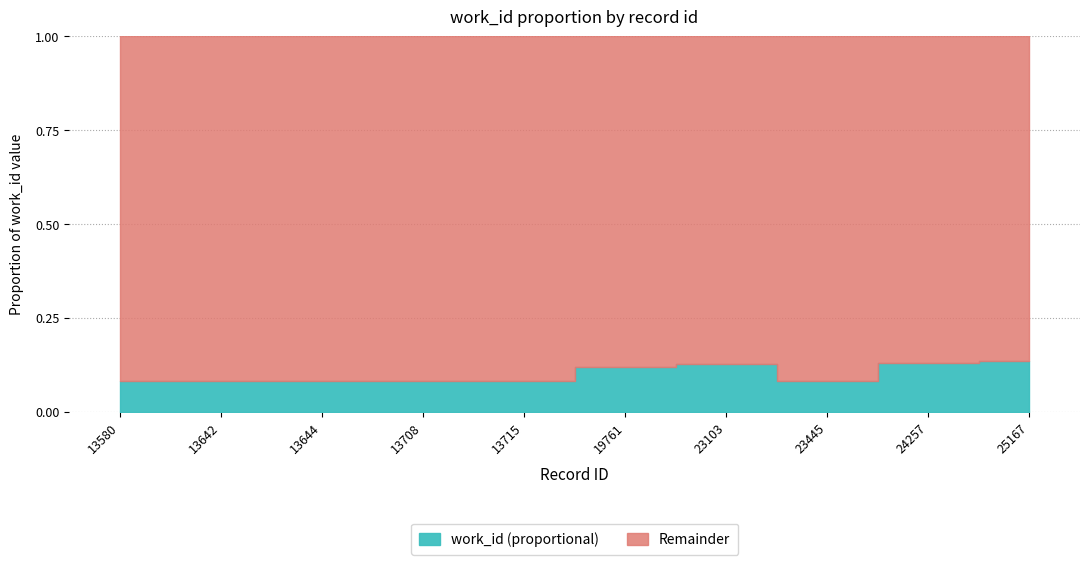

Reading right to left, what are all the values shown in this chart?

0.1	0.1	0.1	0.1	0.1	0.1	0.1	0.1	0.1	0.1